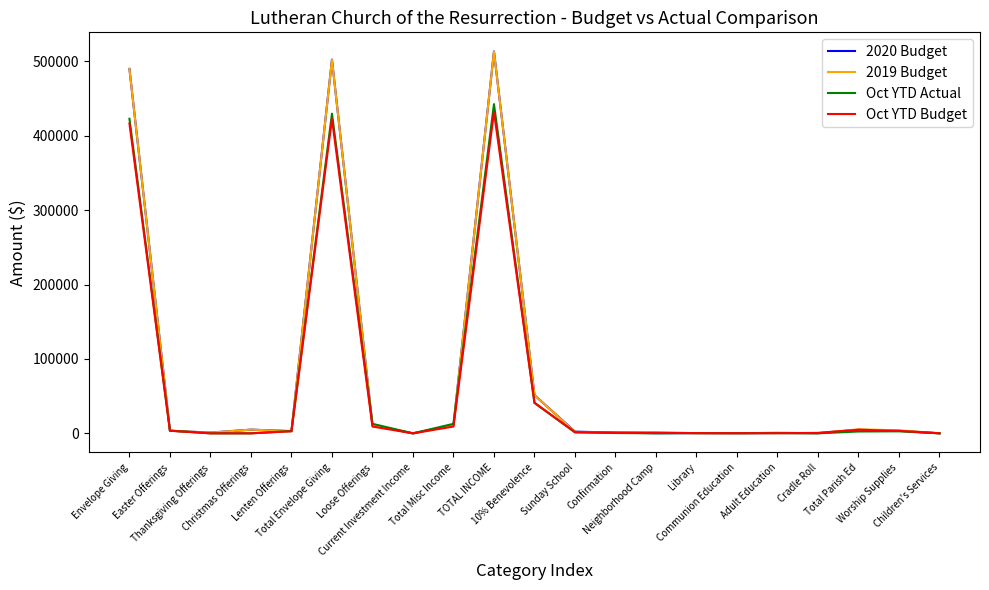

Which category has the highest value in the 2020 Budget series?

TOTAL INCOME